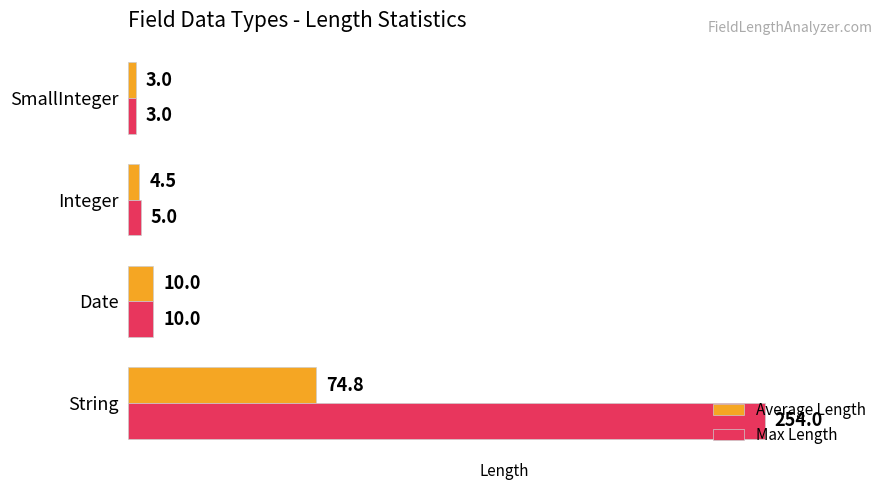

Count the number of categories in the chart.

4